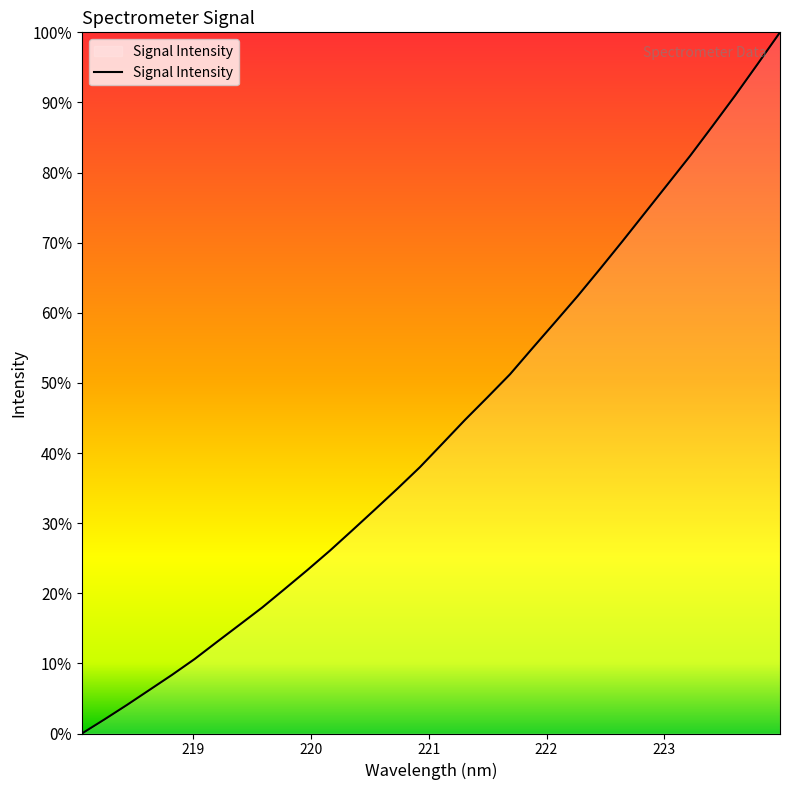

What is the greatest value displayed?

100.0